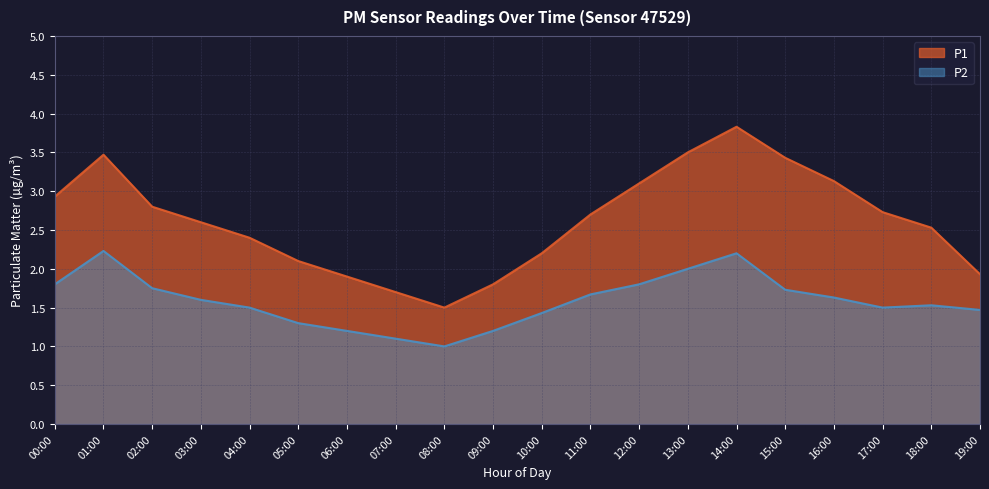

True or false: P2 has a value of 2.0 at 07:00.

False